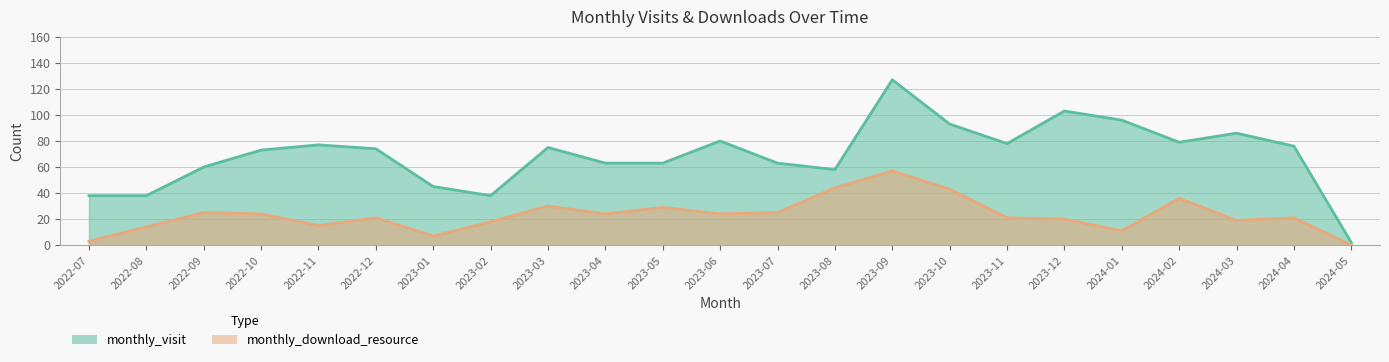

List the labels in order of monthly_visit value, smallest first.

2024-05, 2022-07, 2022-08, 2023-02, 2023-01, 2023-08, 2022-09, 2023-04, 2023-05, 2023-07, 2022-10, 2022-12, 2023-03, 2024-04, 2022-11, 2023-11, 2024-02, 2023-06, 2024-03, 2023-10, 2024-01, 2023-12, 2023-09